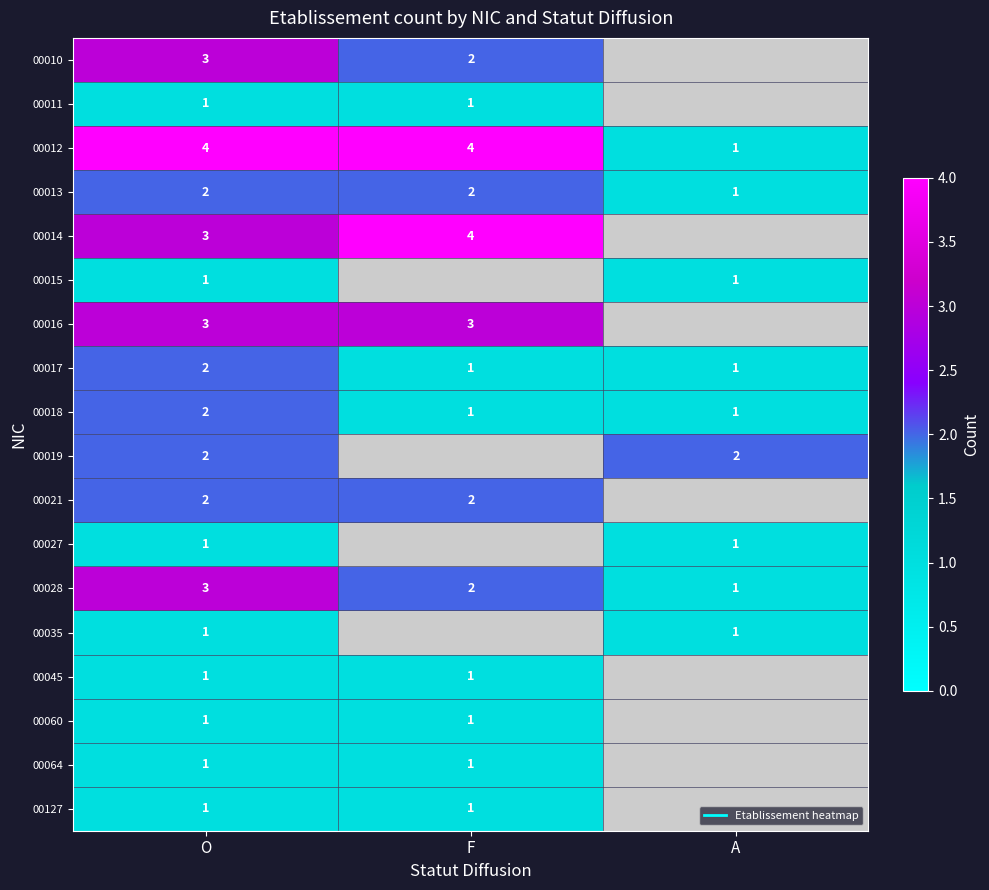

At how many categories does at least one series exceed 2?

2